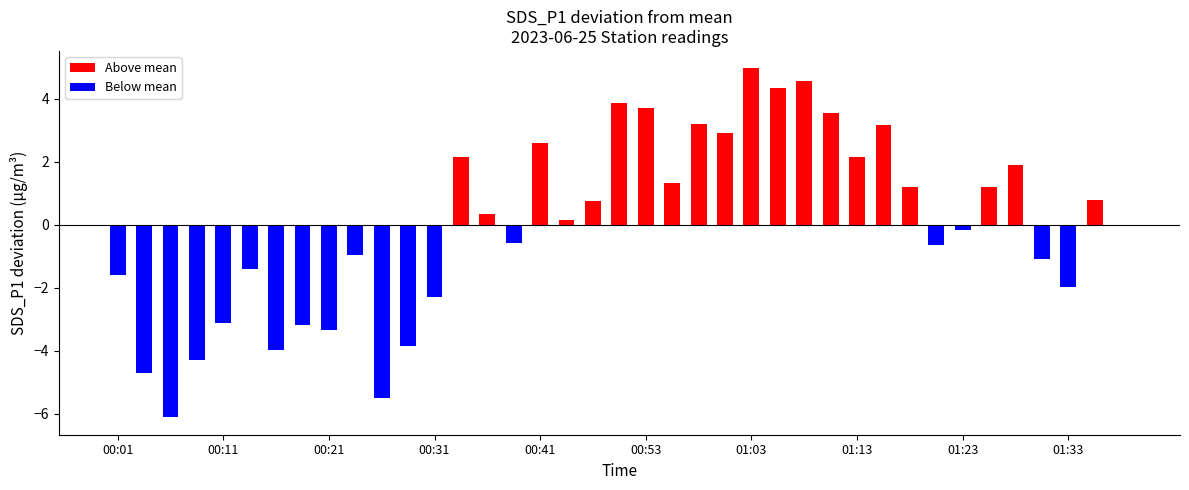

What is the label of the 21st bar from the left?

00:53